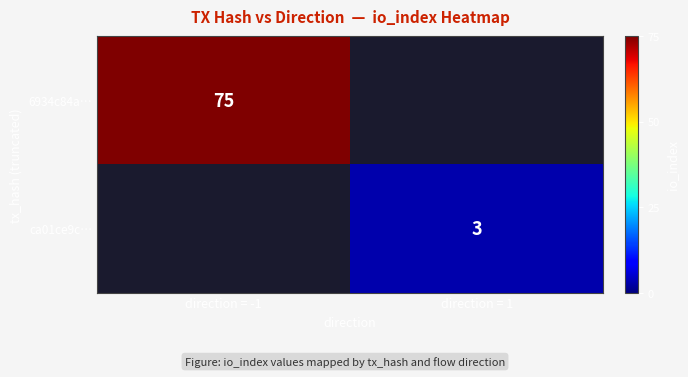

How many series are shown in this chart?

2